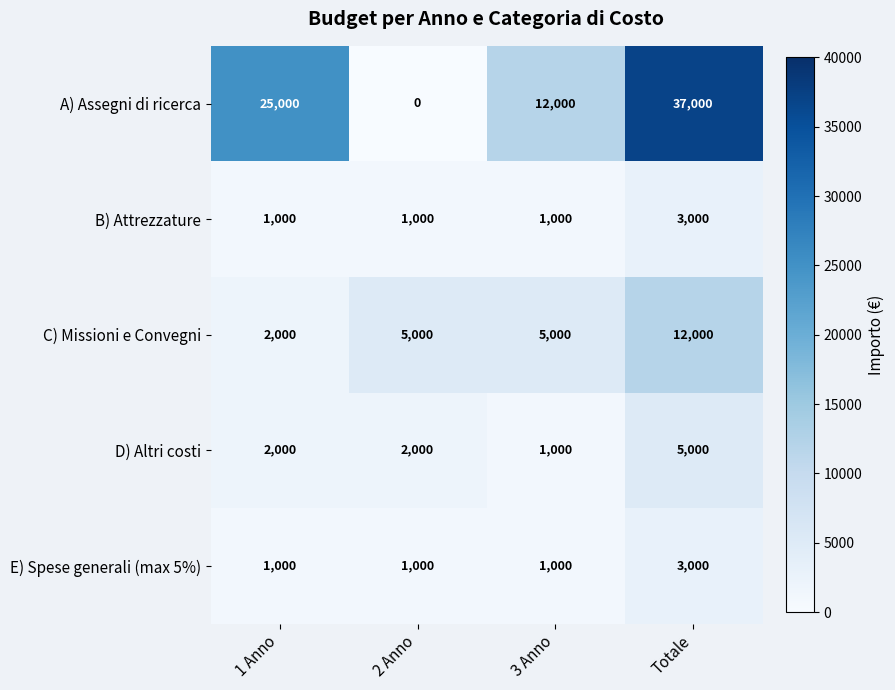

What is the maximum value shown in the chart?

37000